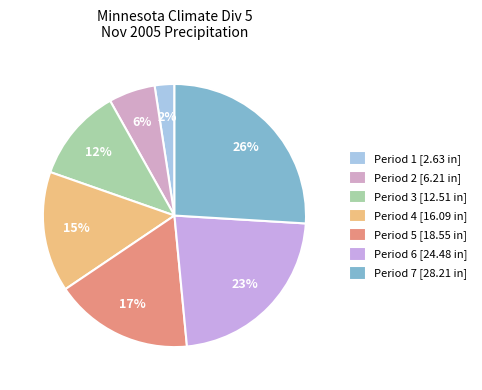

The Period 3 slice represents 19% of the pie. True or false?

False